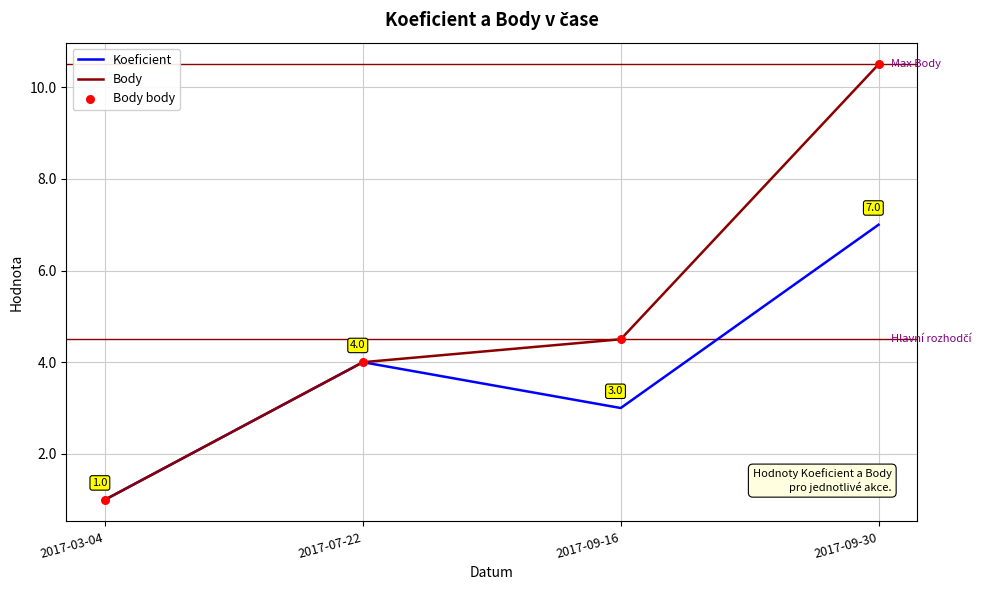

What is the difference between the highest and lowest values at 2017-09-30?

3.5